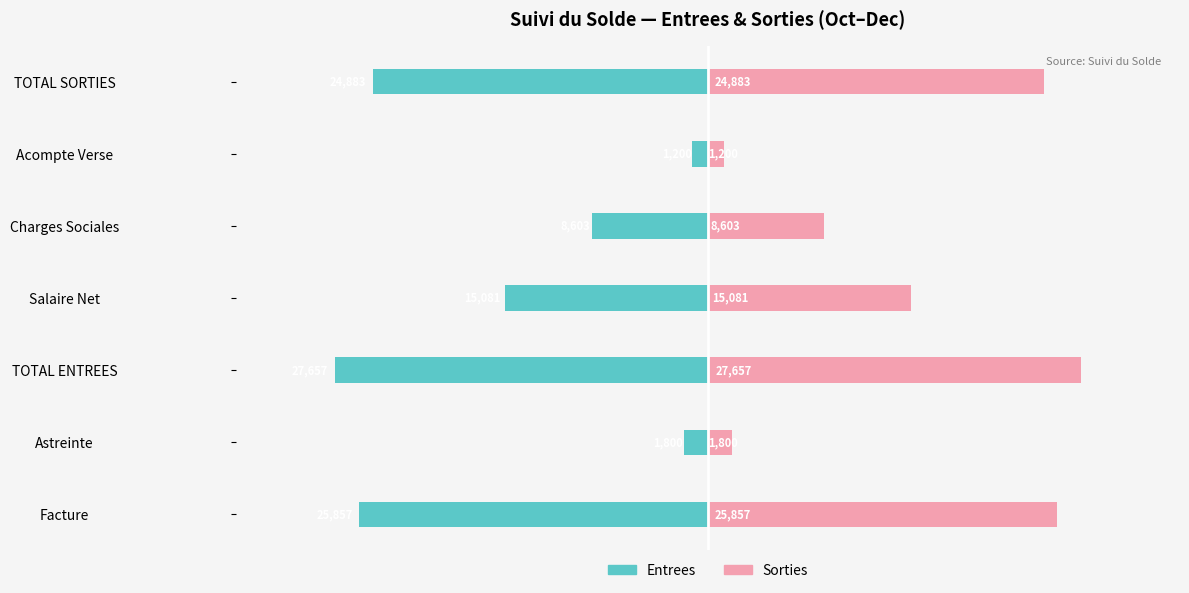

What is the difference between the maximum and second lowest values in the Sorties series?

25857.0